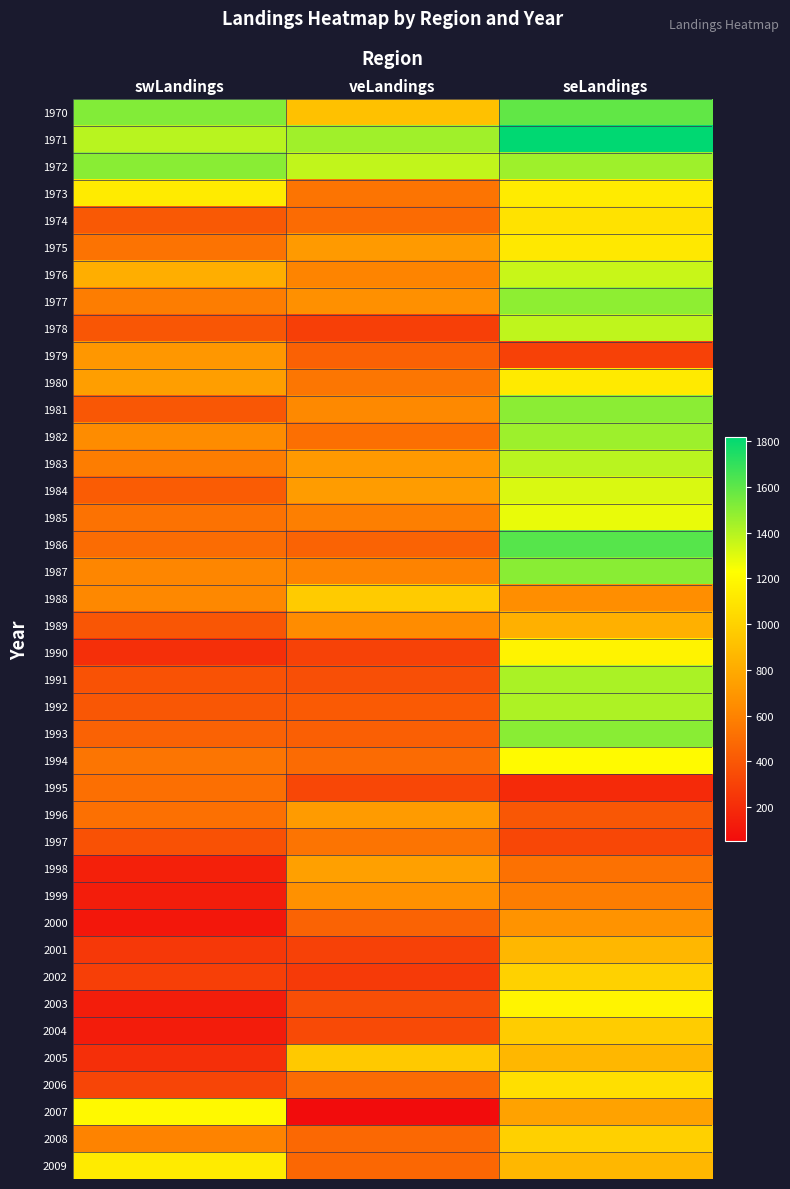

Reading right to left, what are all the values shown in this chart?

1970: seLandings=1593	veLandings=916	swLandings=1517
1971: seLandings=1818	veLandings=1446	swLandings=1393
1972: seLandings=1451	veLandings=1370	swLandings=1500
1973: seLandings=1126	veLandings=535	swLandings=1130
1974: seLandings=1083	veLandings=492	swLandings=408
1975: seLandings=1113	veLandings=717	swLandings=527
1976: seLandings=1355	veLandings=608	swLandings=817
1977: seLandings=1489	veLandings=663	swLandings=571
1978: seLandings=1374	veLandings=290	swLandings=395
1979: seLandings=295	veLandings=445	swLandings=700
1980: seLandings=1124	veLandings=540	swLandings=734
1981: seLandings=1495	veLandings=627	swLandings=398
1982: seLandings=1454	veLandings=509	swLandings=640
1983: seLandings=1390	veLandings=710	swLandings=572
1984: seLandings=1315	veLandings=722	swLandings=422
1985: seLandings=1280	veLandings=583	swLandings=522
1986: seLandings=1615	veLandings=454	swLandings=495
1987: seLandings=1498	veLandings=599	swLandings=615
1988: seLandings=650	veLandings=965	swLandings=625
1989: seLandings=827	veLandings=645	swLandings=394
1990: seLandings=1171	veLandings=304	swLandings=217
1991: seLandings=1422	veLandings=361	swLandings=374
1992: seLandings=1417	veLandings=414	swLandings=400
1993: seLandings=1500	veLandings=435	swLandings=446
1994: seLandings=1205	veLandings=493	swLandings=539
1995: seLandings=192	veLandings=325	swLandings=510
1996: seLandings=398	veLandings=721	swLandings=514
1997: seLandings=324	veLandings=533	swLandings=371
1998: seLandings=520	veLandings=746	swLandings=145
1999: seLandings=576	veLandings=669	swLandings=131
2000: seLandings=678	veLandings=454	swLandings=107
2001: seLandings=866	veLandings=296	swLandings=258
2002: seLandings=995	veLandings=265	swLandings=288
2003: seLandings=1176	veLandings=357	swLandings=133
2004: seLandings=970	veLandings=341	swLandings=126
2005: seLandings=860	veLandings=953	swLandings=218
2006: seLandings=1069	veLandings=490	swLandings=316
2007: seLandings=753	veLandings=53	swLandings=1200
2008: seLandings=994	veLandings=477	swLandings=599
2009: seLandings=862	veLandings=472	swLandings=1130